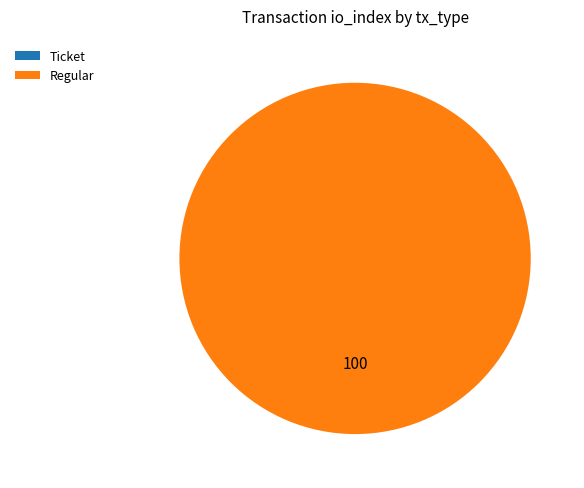

To the nearest percent, what is the difference between the largest and smallest slice percentages?

100%